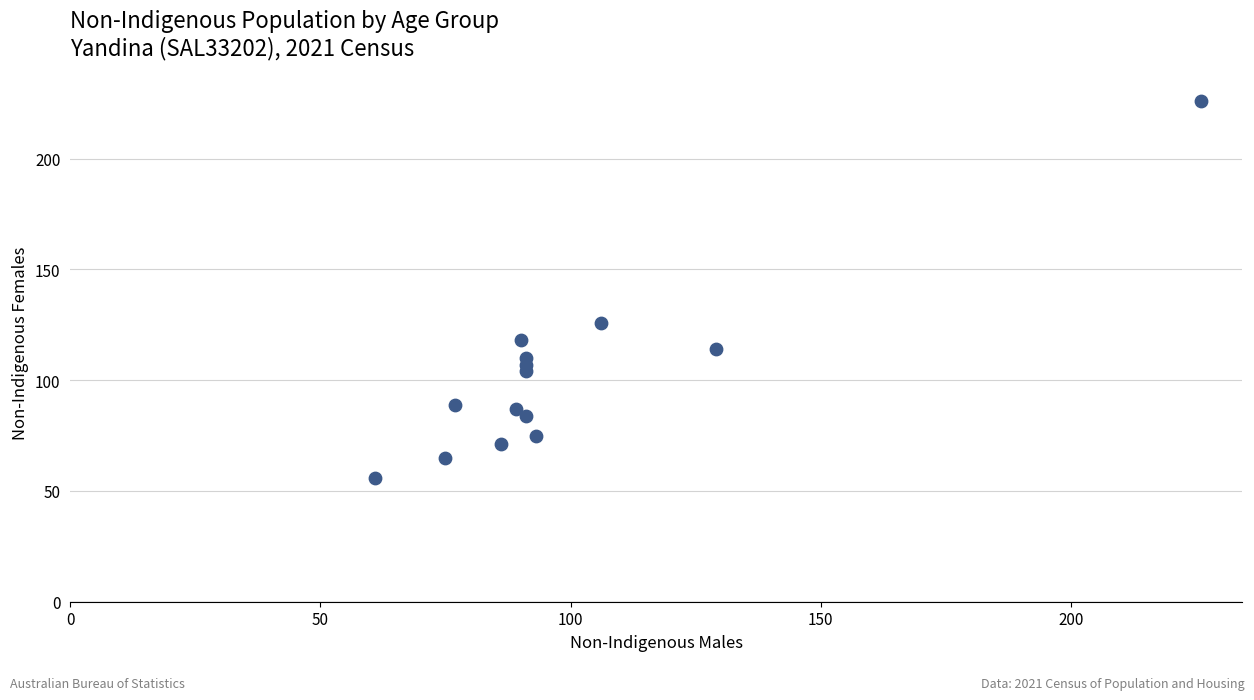

What is the range of Y values (max minus min)?

170